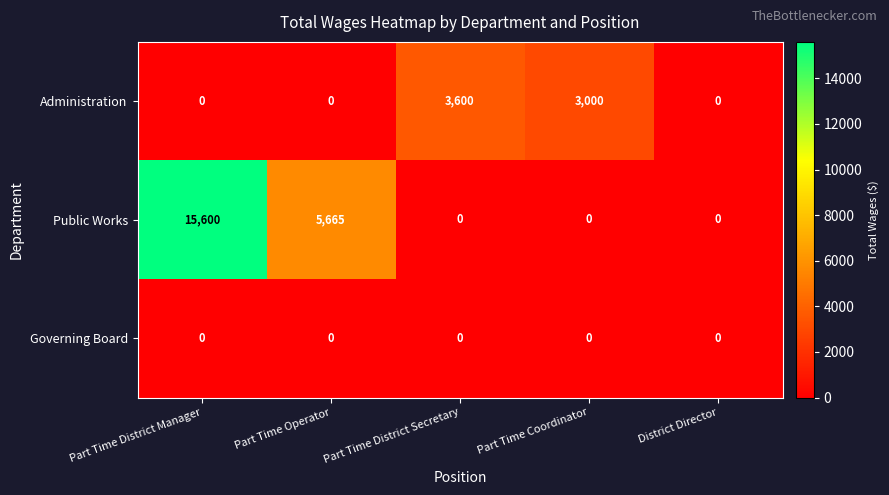

Which series changed the most between Part Time District Manager and Part Time Coordinator?

Public Works